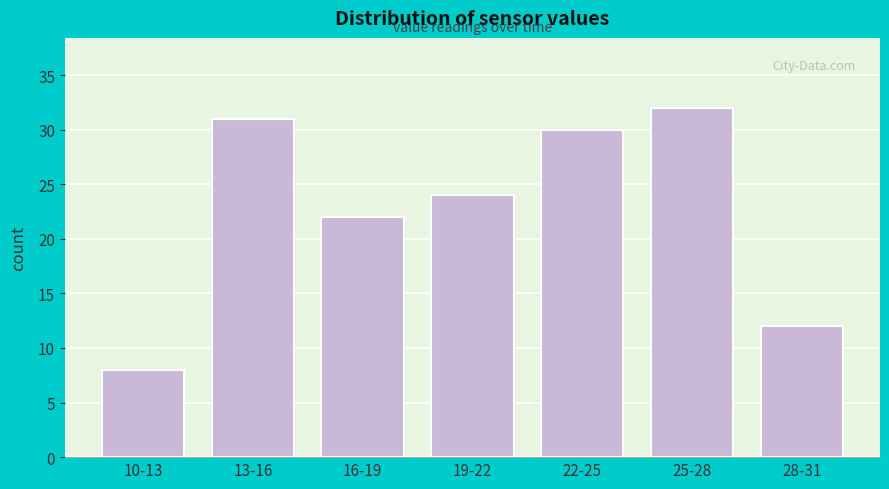

Reading left to right, extract all data points from this chart.

8	31	22	24	30	32	12